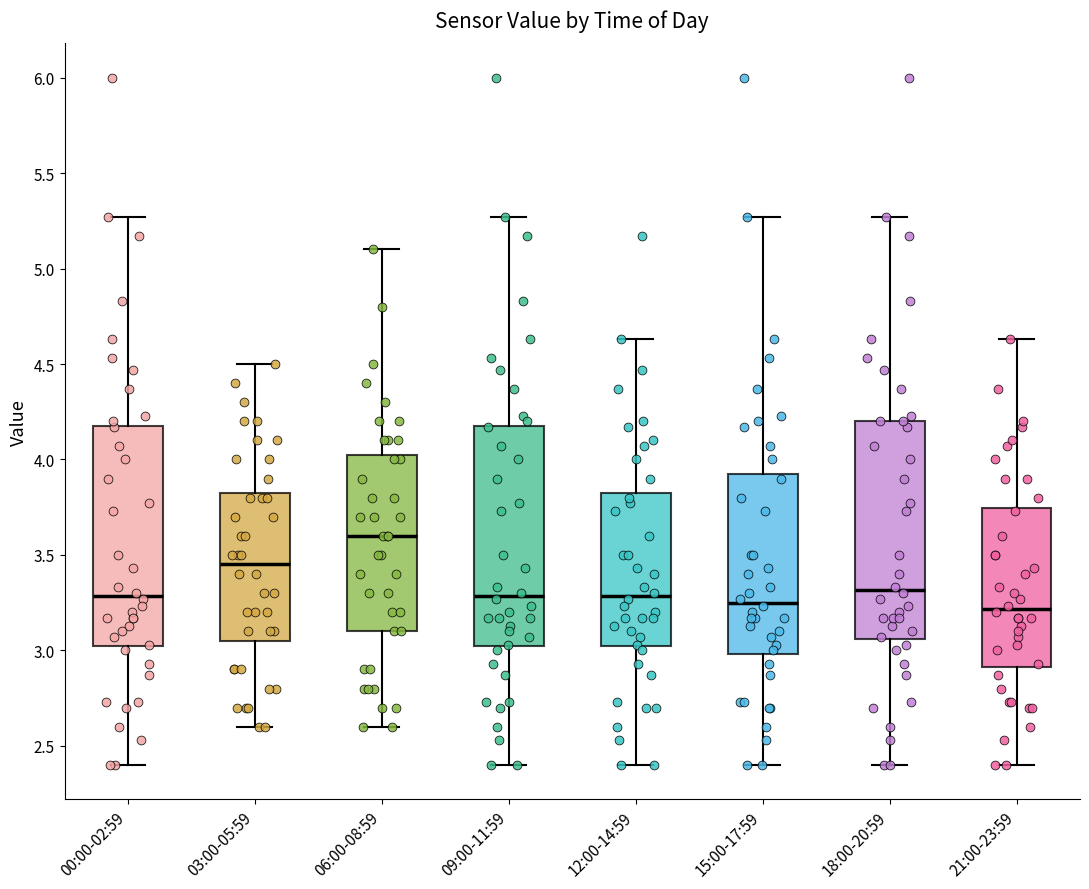

Where does the upper whisker of the box for 06:00-08:59 end on the y-axis? The values are not printed on the chart, so give them approximately, as read against the axis.

5.10